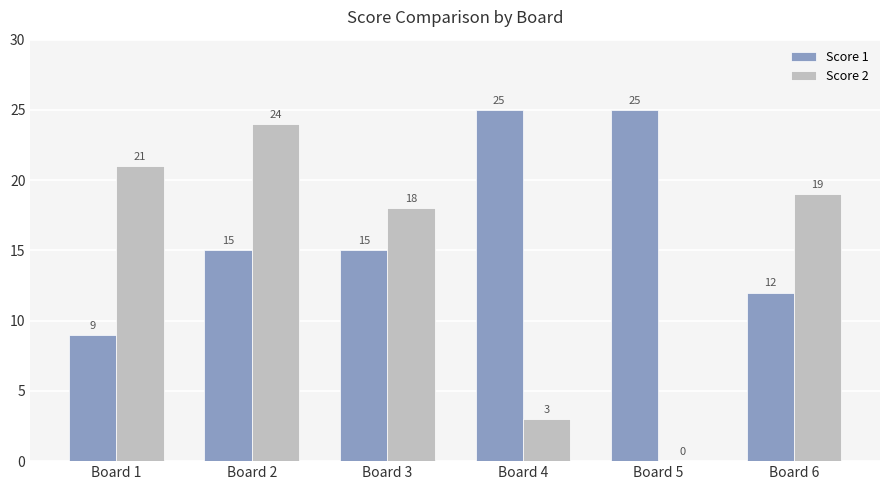

How many groups of bars are there?

6